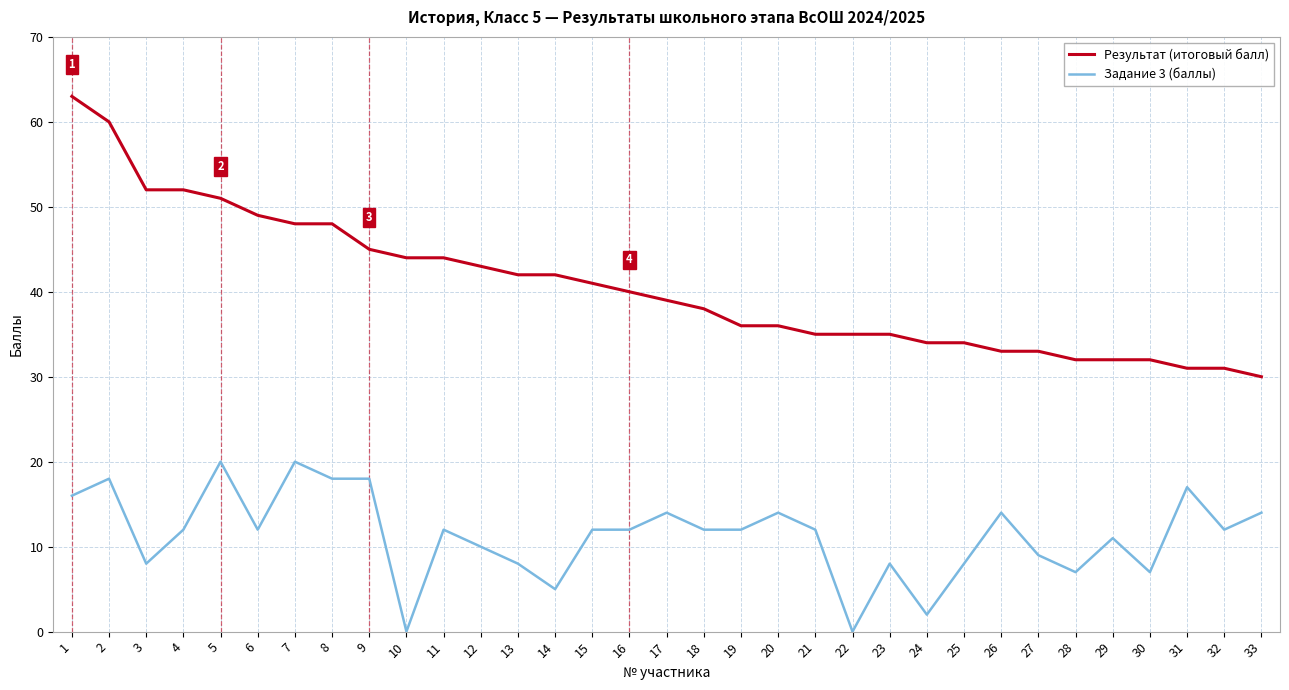

True or false: Результат (итоговый балл) and Задание 3 (баллы) cross at least once.

False